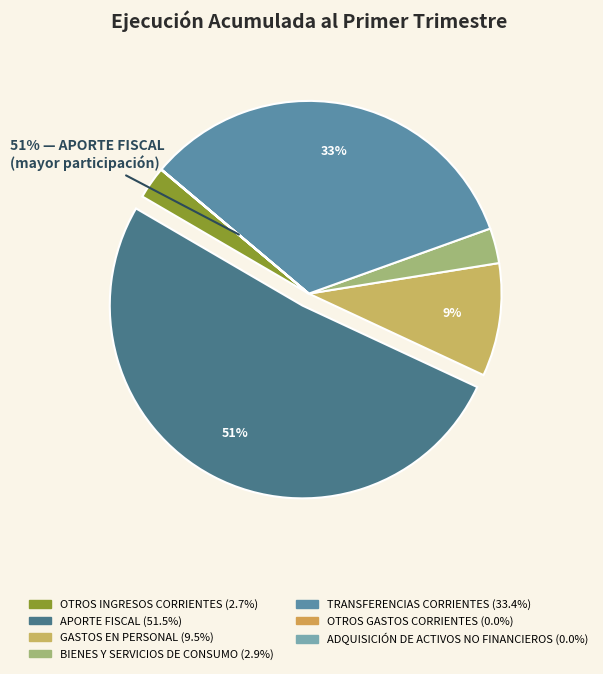

Count the number of slices in the pie.

7